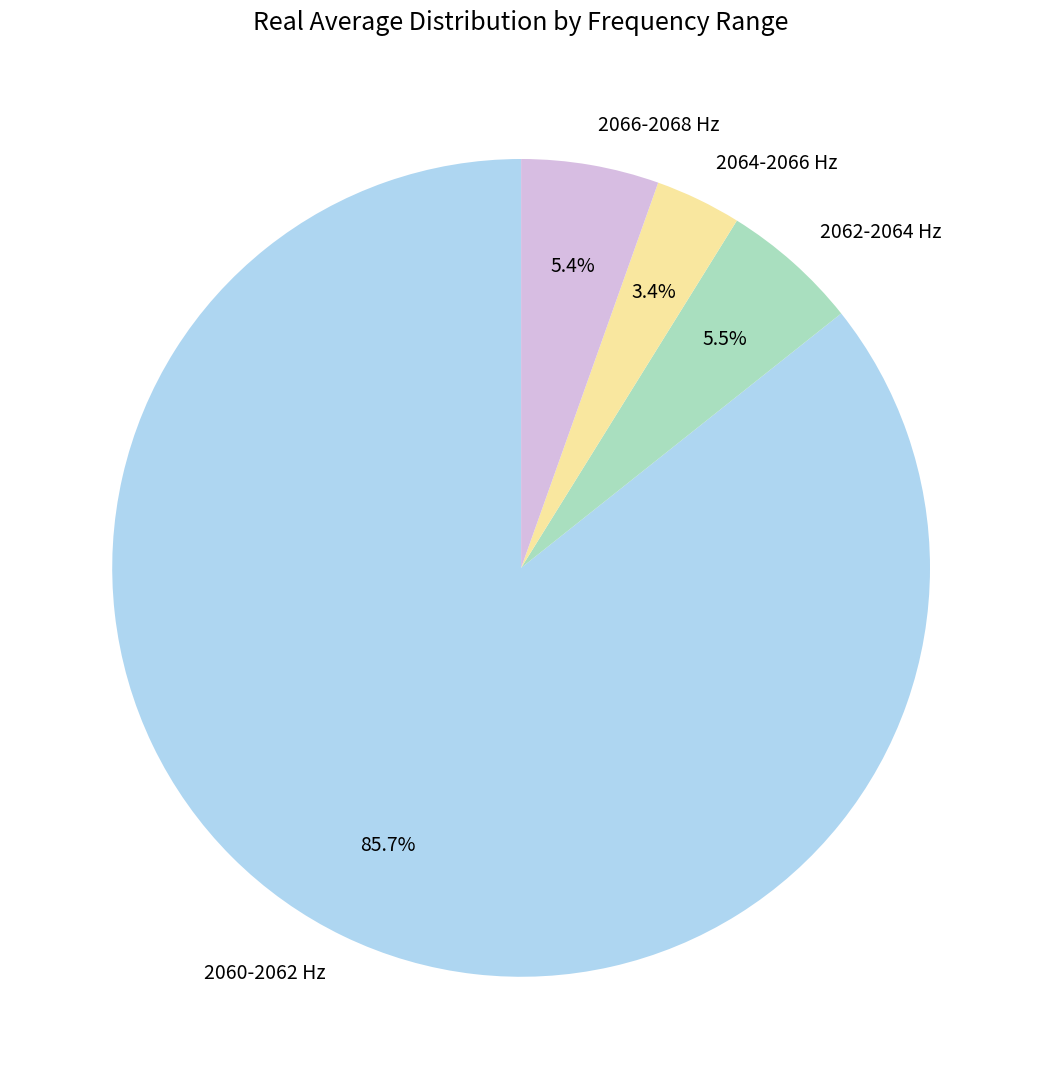

What is the majority slice?

2060-2062 Hz